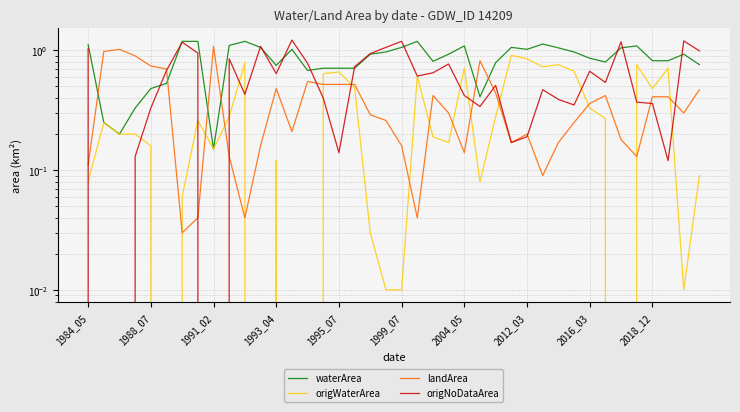

What is the difference between the highest and lowest values at 18?

0.9